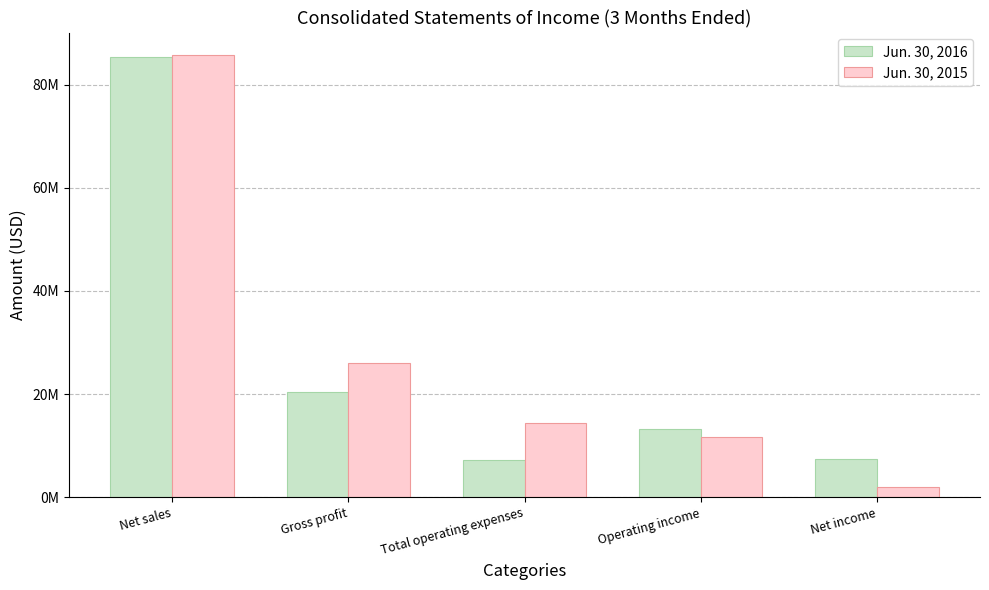

Is it true that Jun. 30, 2016 equals 20391000 at Gross profit?

True